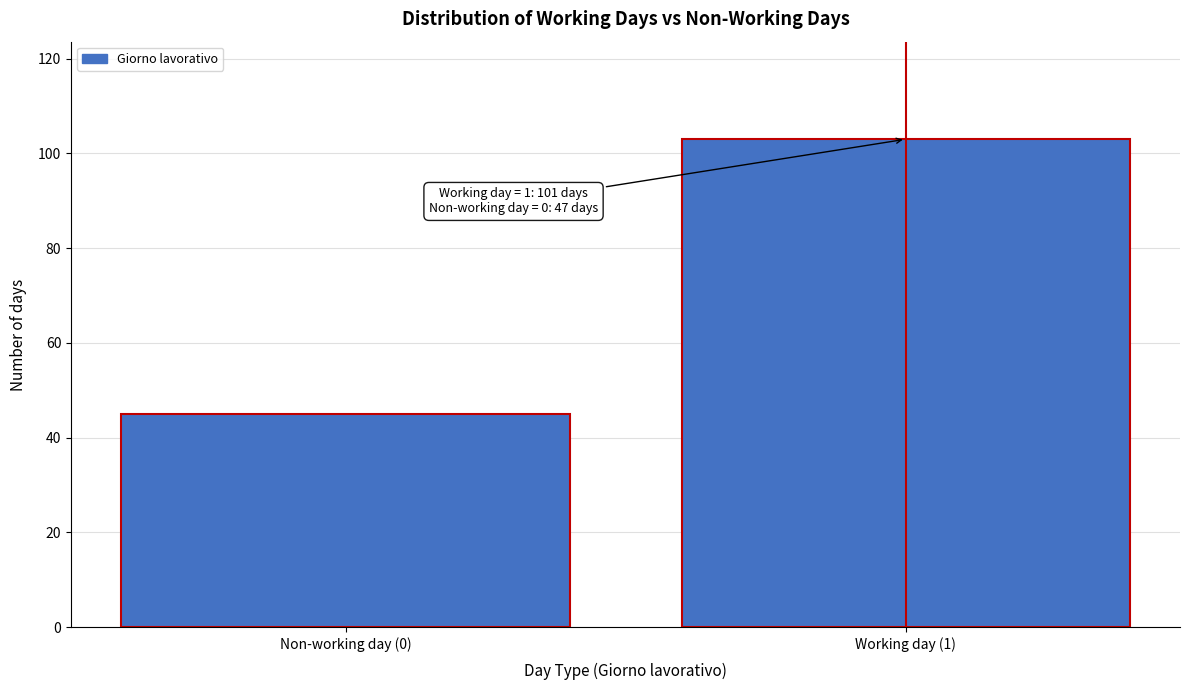

Reading left to right, what are all the values shown in this chart?

45	103